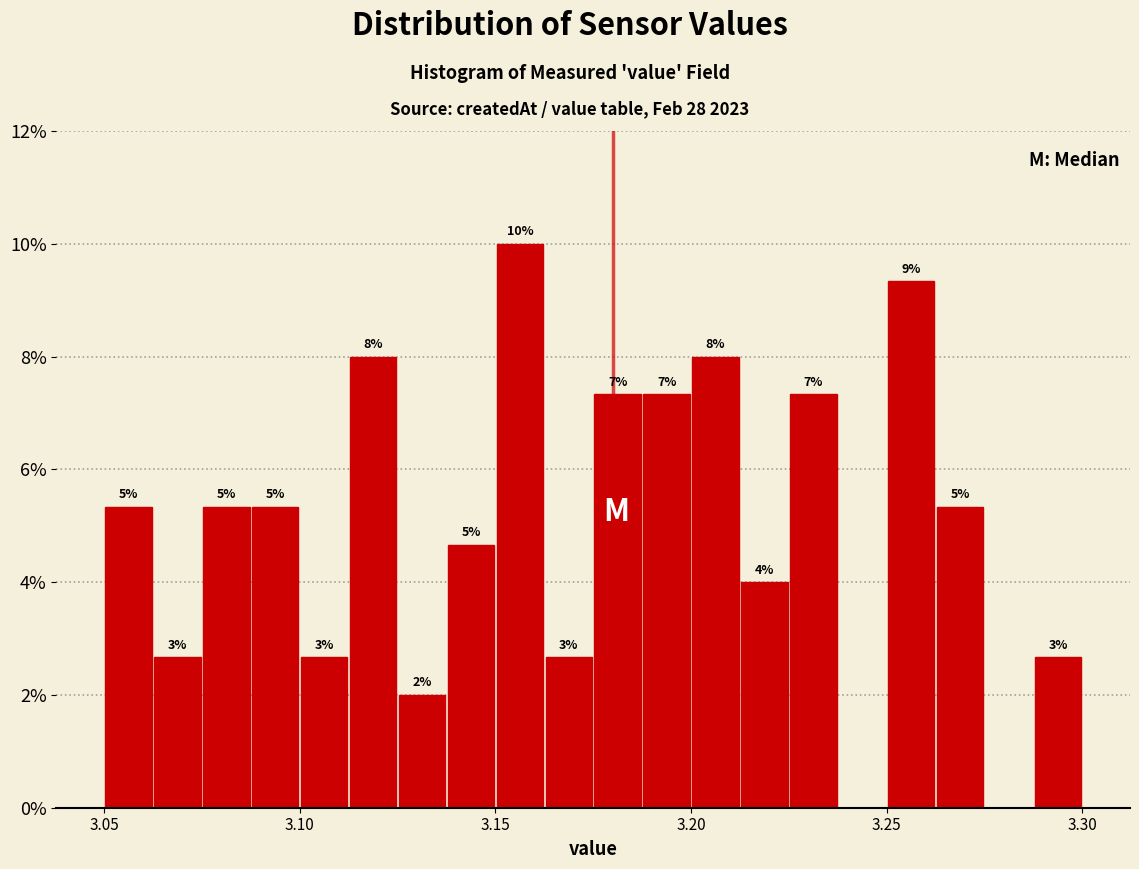

Read against the x-axis, roughly where is the centre of the tallest bar?

3.155